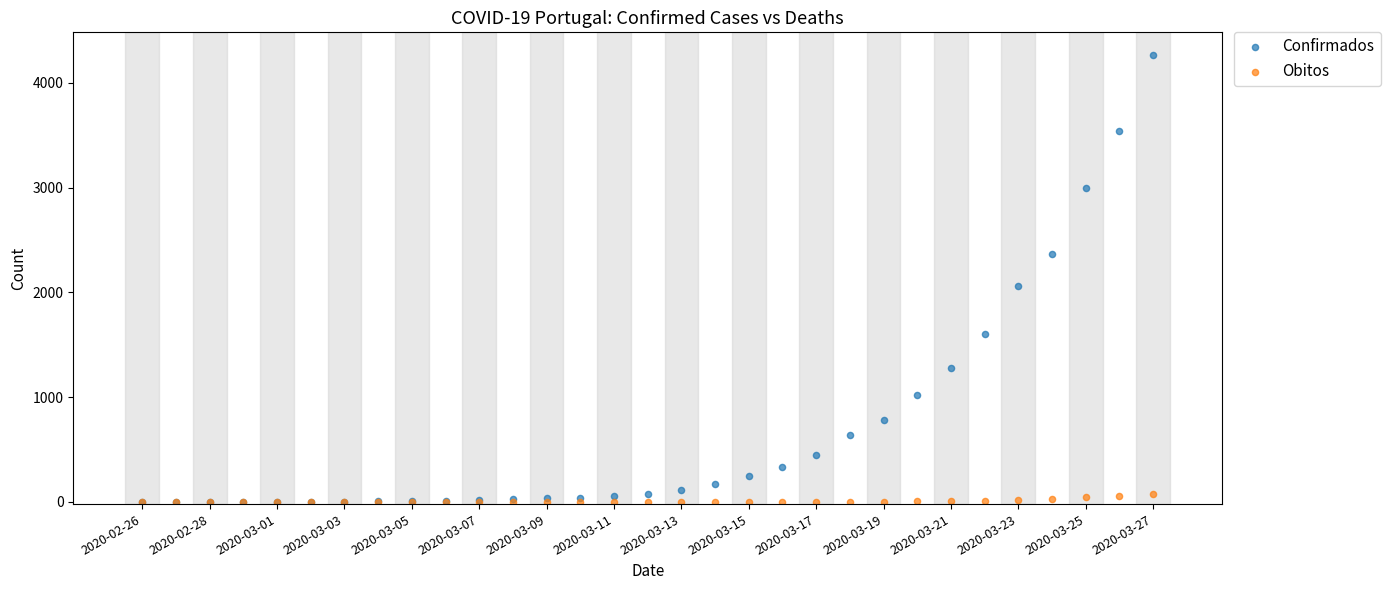

Across all series, what Y value is closest to 2134?

2060